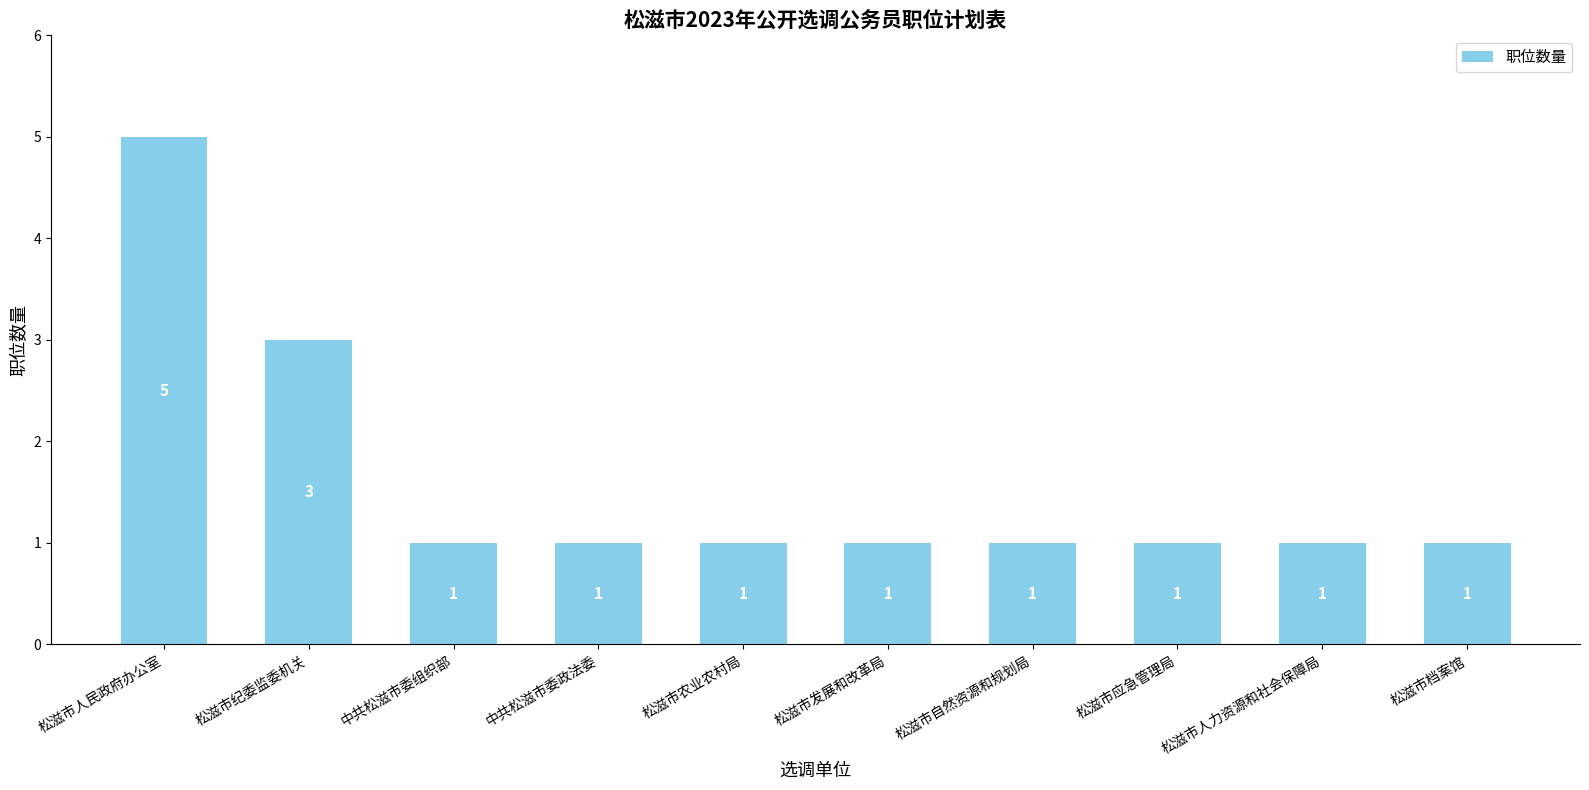

Count the number of categories in the chart.

10